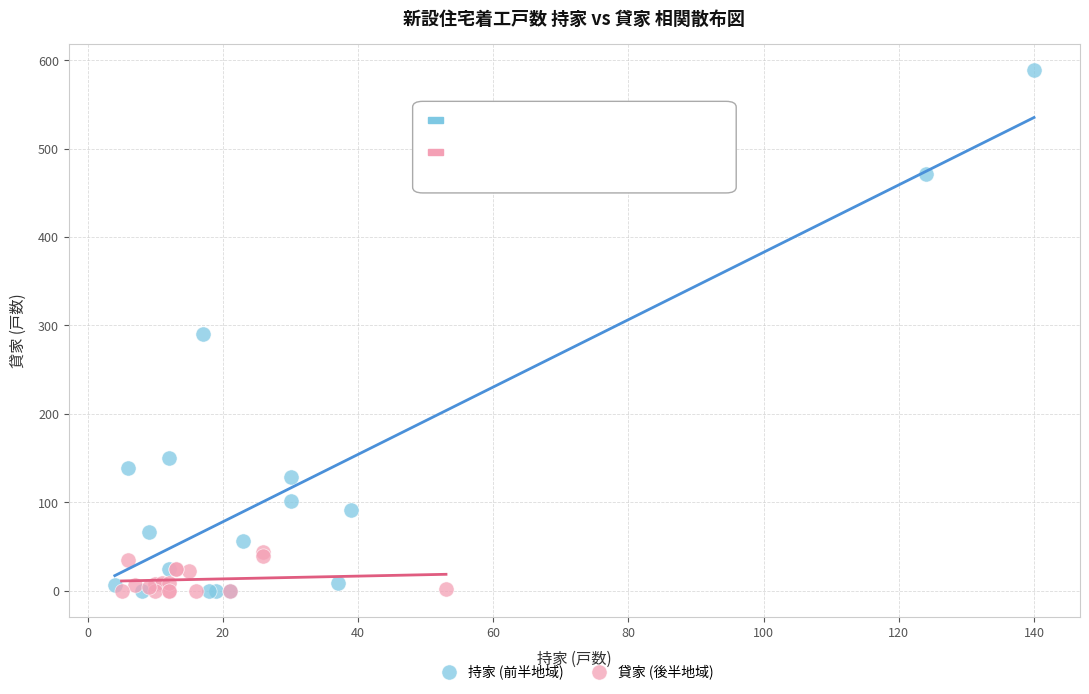

Which series contains the highest Y value?

持家 (前半地域)